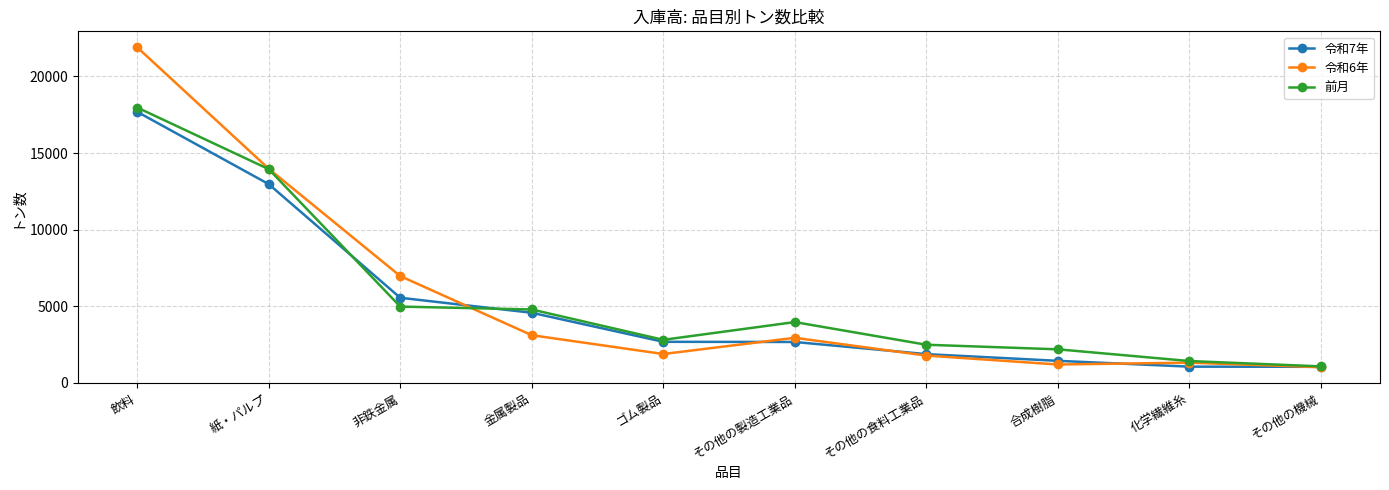

What is the approximate value of 令和6年 at 化学繊維糸, to the nearest 10?

1320